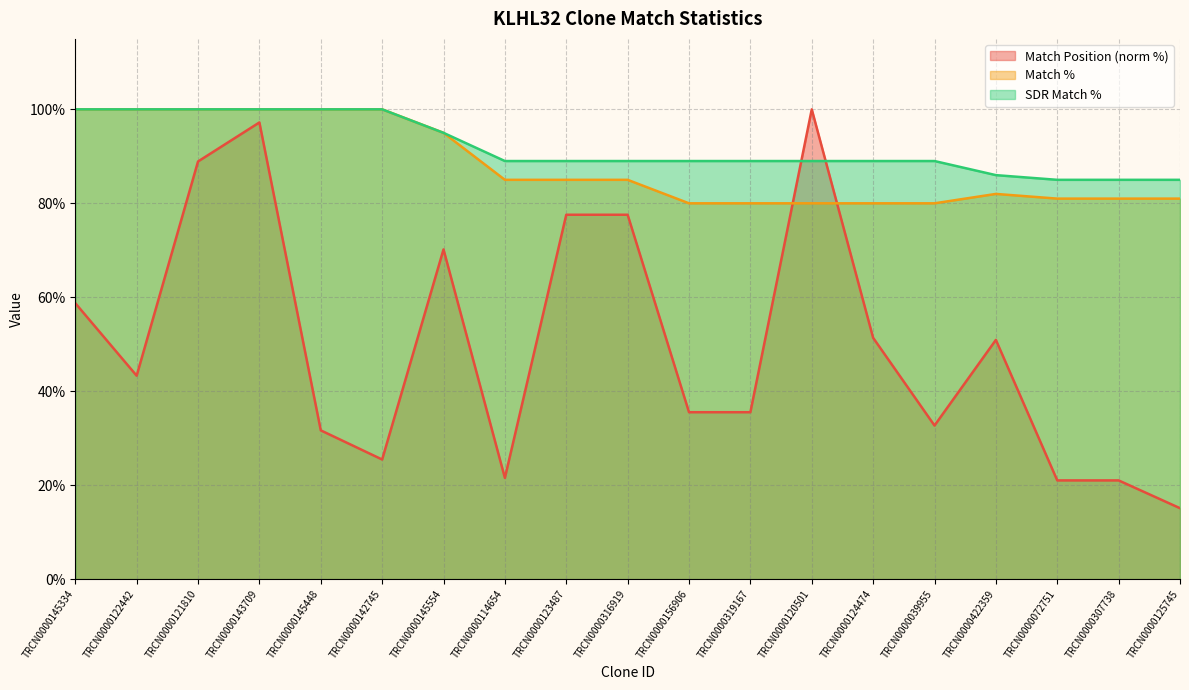

Count the number of categories in the chart.

19